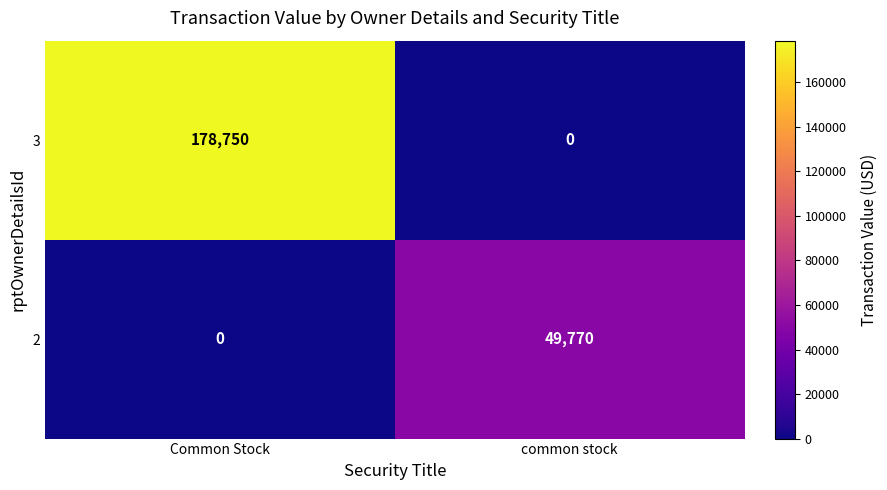

At which category is the sum across all series the highest?

Common Stock